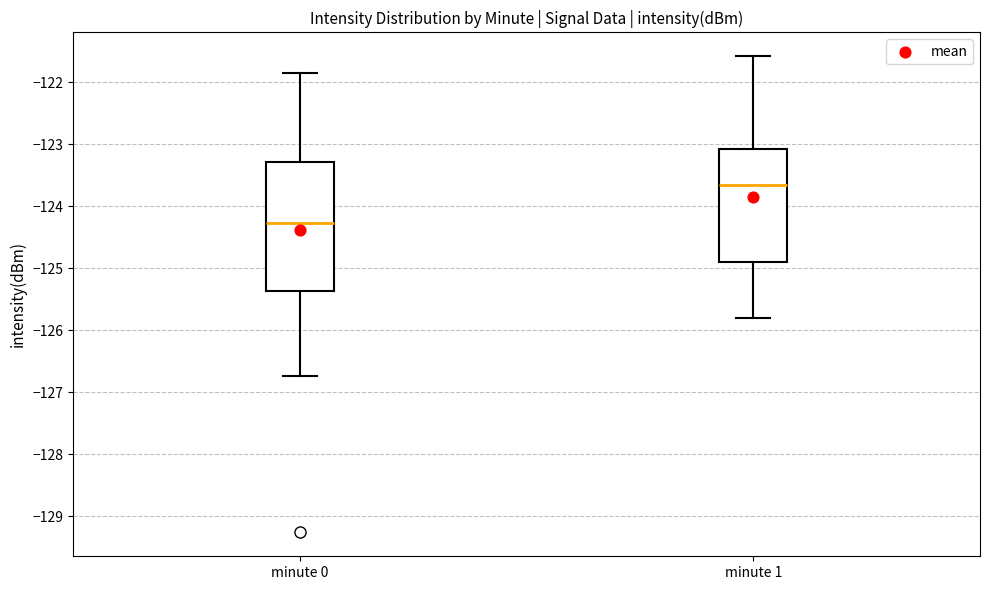

Where does the median line of the box for minute 0 sit on the y-axis? The values are not printed on the chart, so give them approximately, as read against the axis.

-124.3